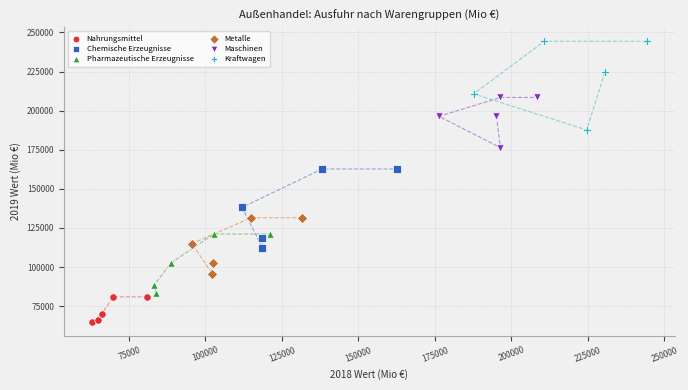

What are all the series names shown in the legend?

Nahrungsmittel, Chemische Erzeugnisse, Pharmazeutische Erzeugnisse, Metalle, Maschinen, Kraftwagen